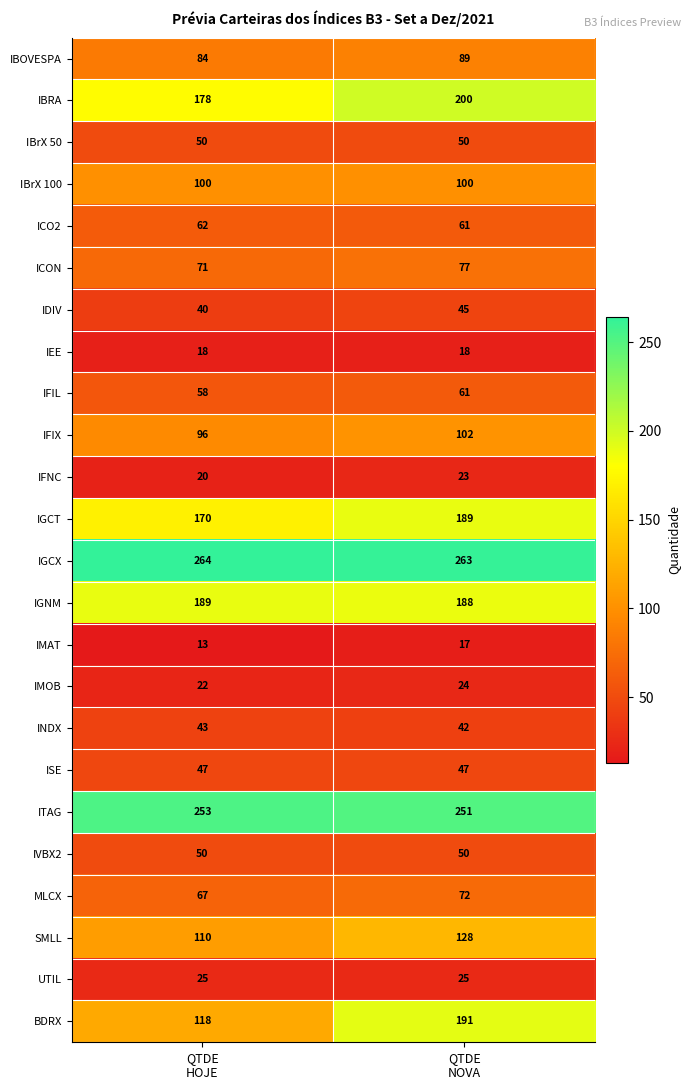

Which series has the largest total across all categories?

IGCX